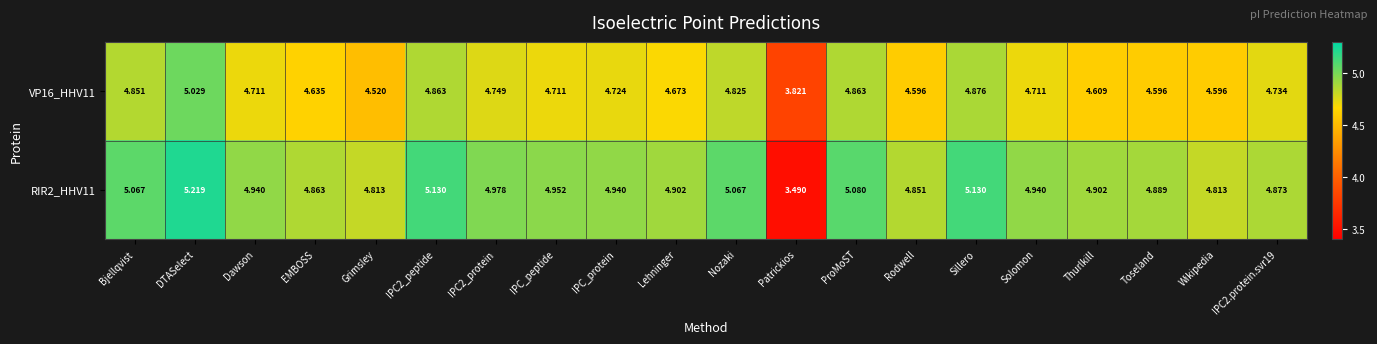

Is the value of RIR2_HHV11 at EMBOSS greater than the value of VP16_HHV11 at IPC2.protein.svr19?

Yes